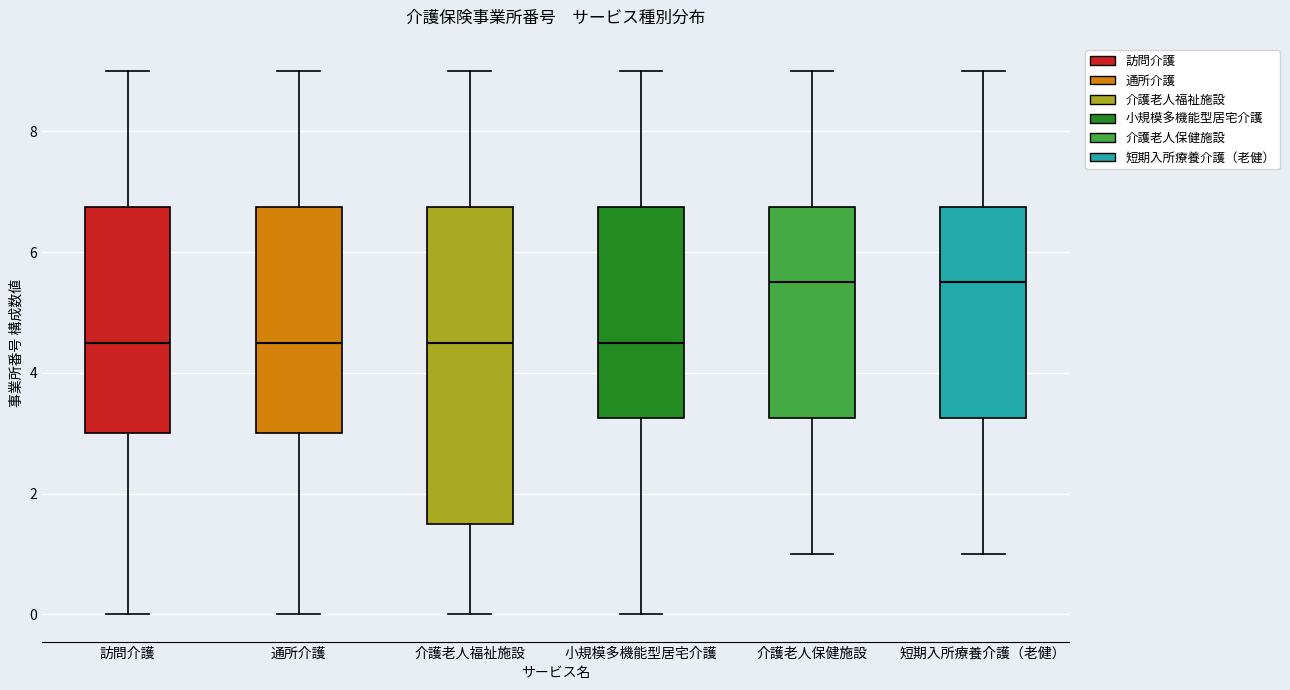

Reading left to right, read every box against the y-axis: the position of its median line, the range the box covers, and the ends of its whiskers. The values are not printed on the chart, so give them approximately, as read against the axis.

訪問介護: median 4.6, box 3.0 to 6.8, whiskers 0.0 to 9.0
通所介護: median 4.6, box 3.0 to 6.8, whiskers 0.0 to 9.0
介護老人福祉施設: median 4.6, box 1.6 to 6.8, whiskers 0.0 to 9.0
小規模多機能型居宅介護: median 4.6, box 3.2 to 6.8, whiskers 0.0 to 9.0
介護老人保健施設: median 5.6, box 3.2 to 6.8, whiskers 1.0 to 9.0
短期入所療養介護（老健）: median 5.6, box 3.2 to 6.8, whiskers 1.0 to 9.0